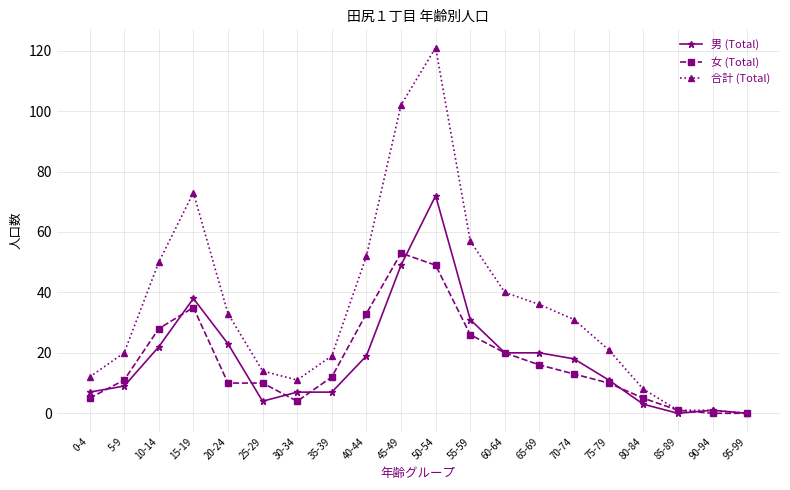

How many categories are shown in the chart?

20